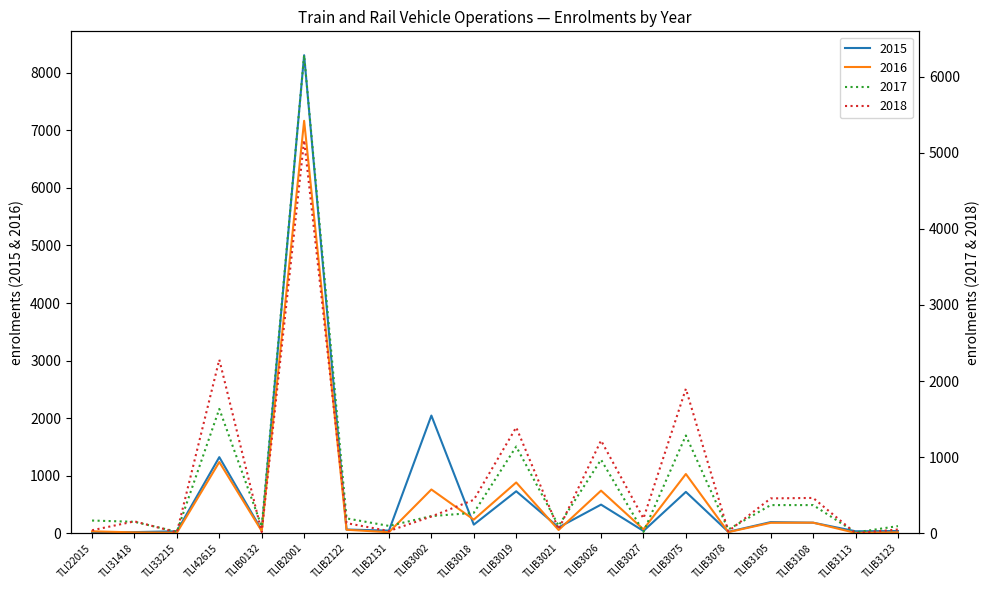

At which label does 2016 first exceed 66?

TLI42615